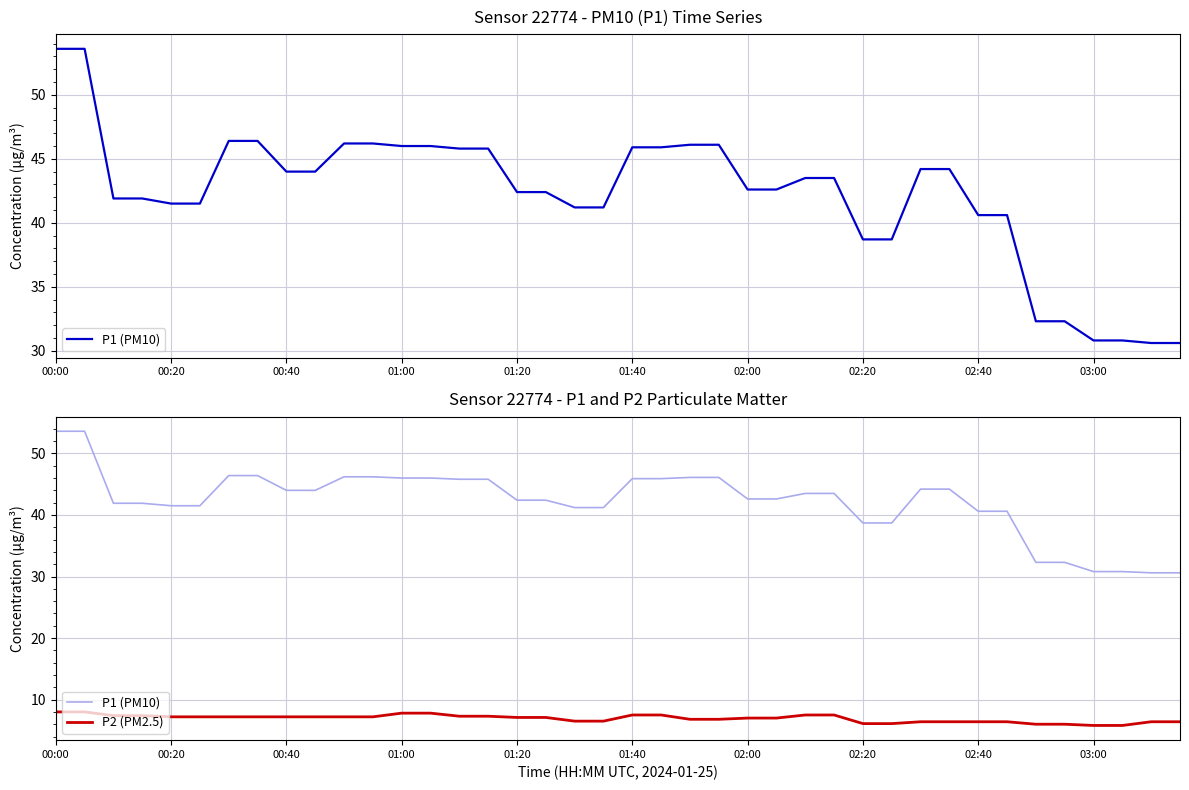

At 02:00, list the series in order from largest to smallest.

P1 (PM10), P2 (PM2.5)